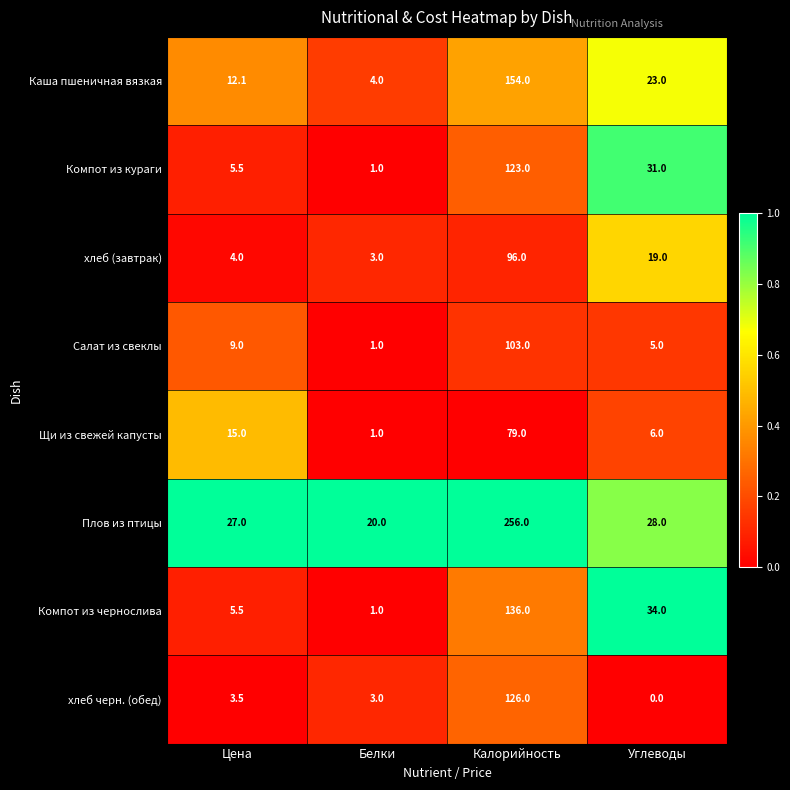

At which label is Щи из свежей капусты closest to 40?

Цена